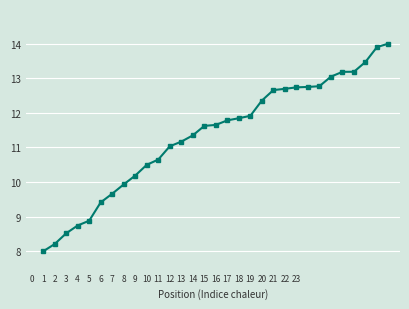

What is the value of the 4th point from the left?

8.7